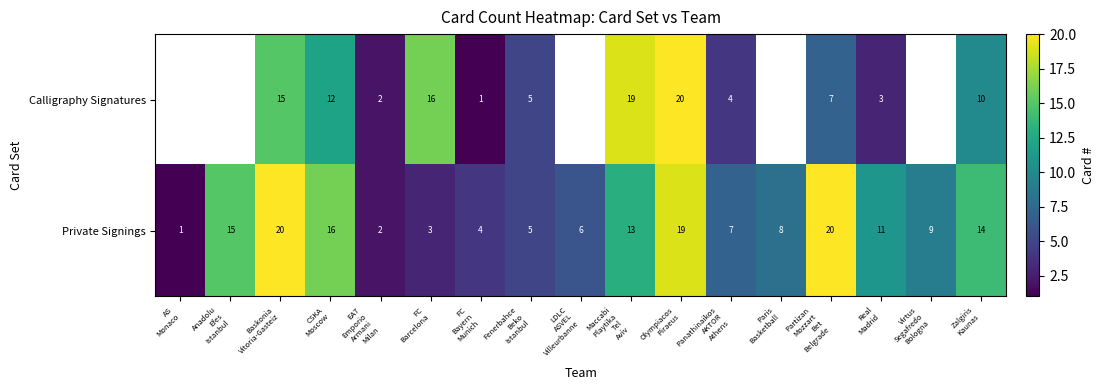

What is the difference between the maximum and minimum values in the row_1 series?

19.0